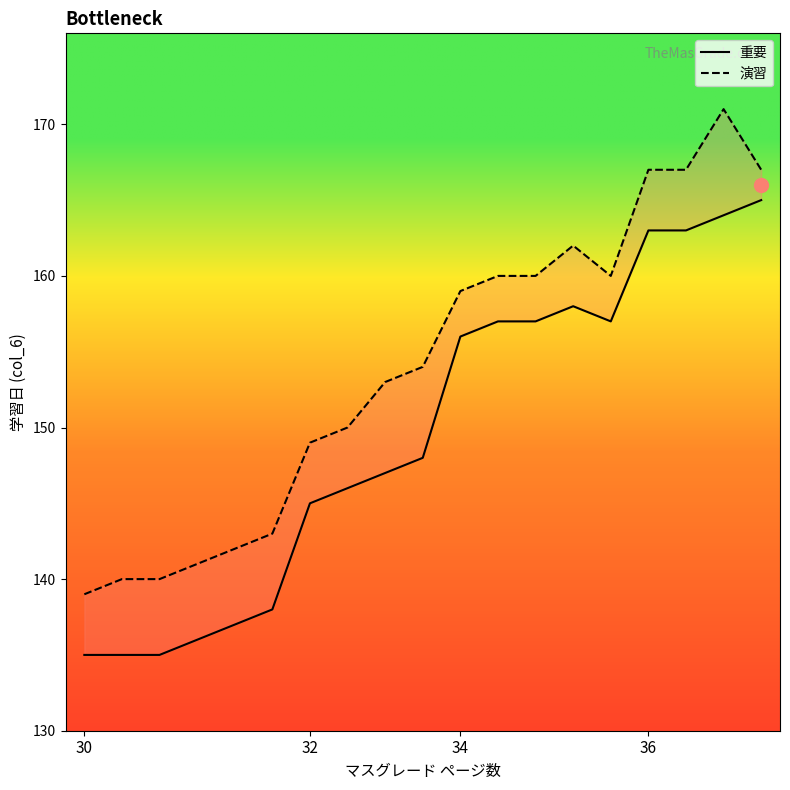

True or false: 重要 and 演習 cross at least once.

False